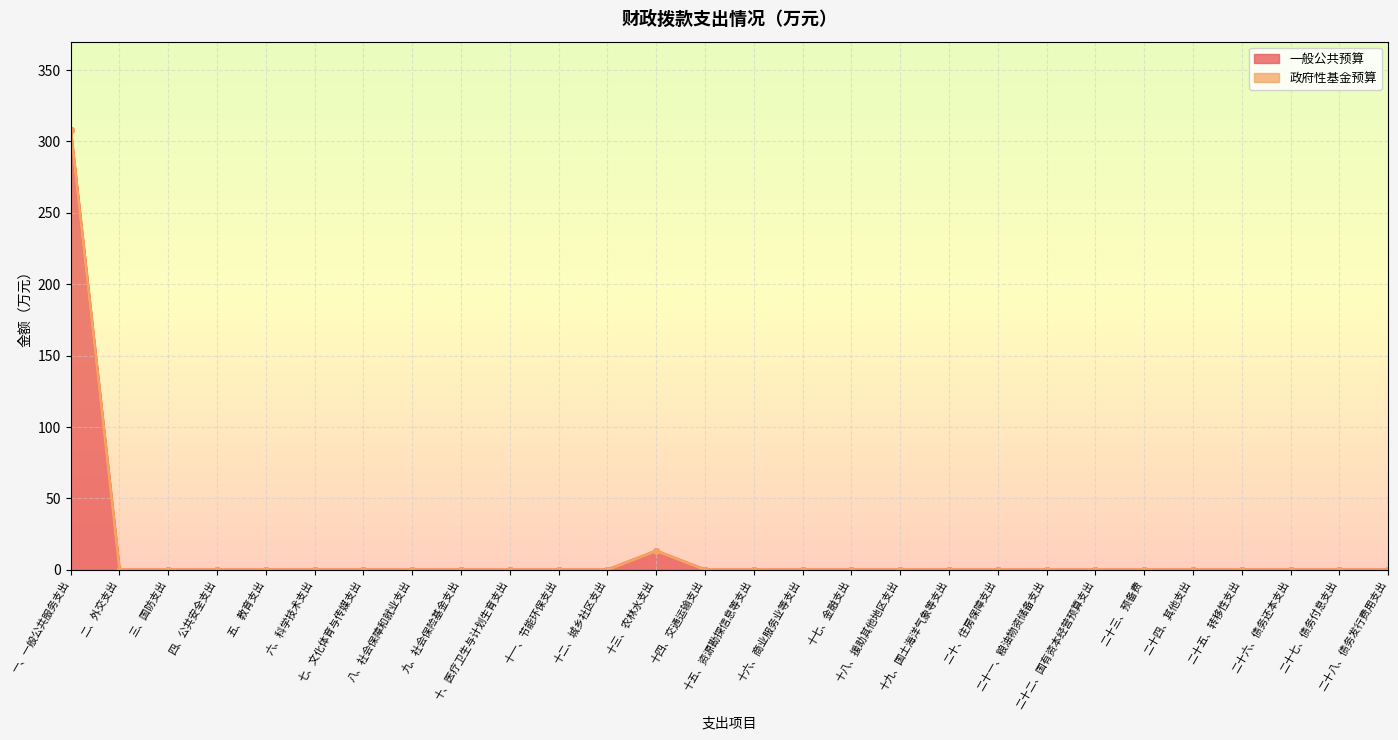

The value at 二十五、转移性支出 is 211.8. True or false?

False